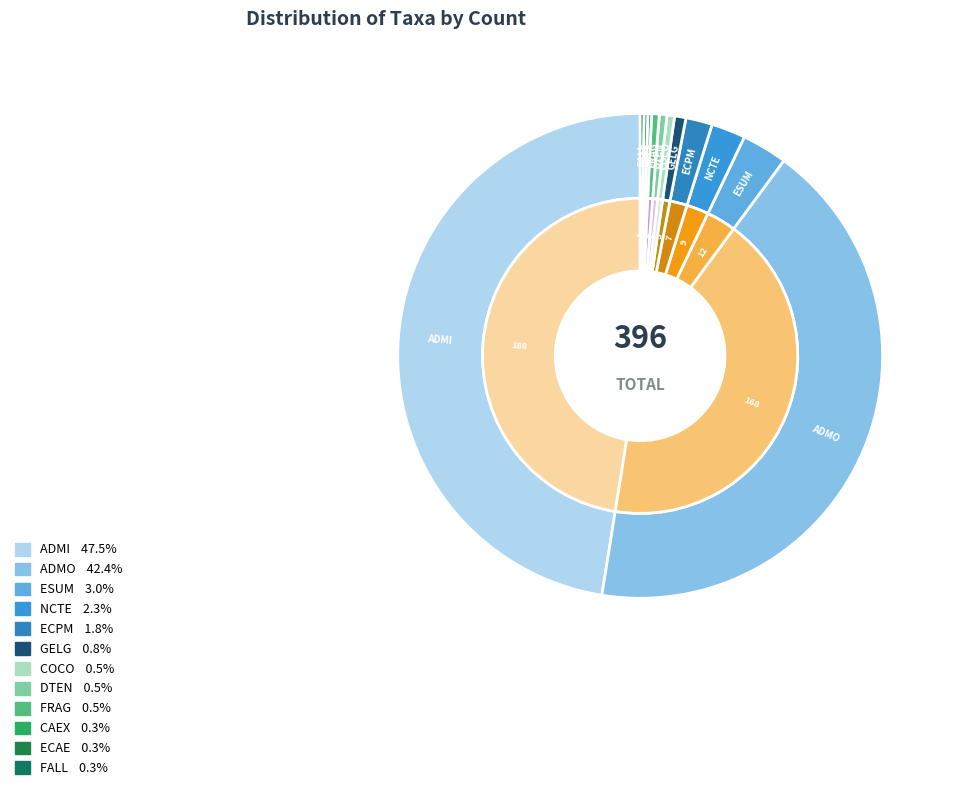

Does any single category account for the majority?

No